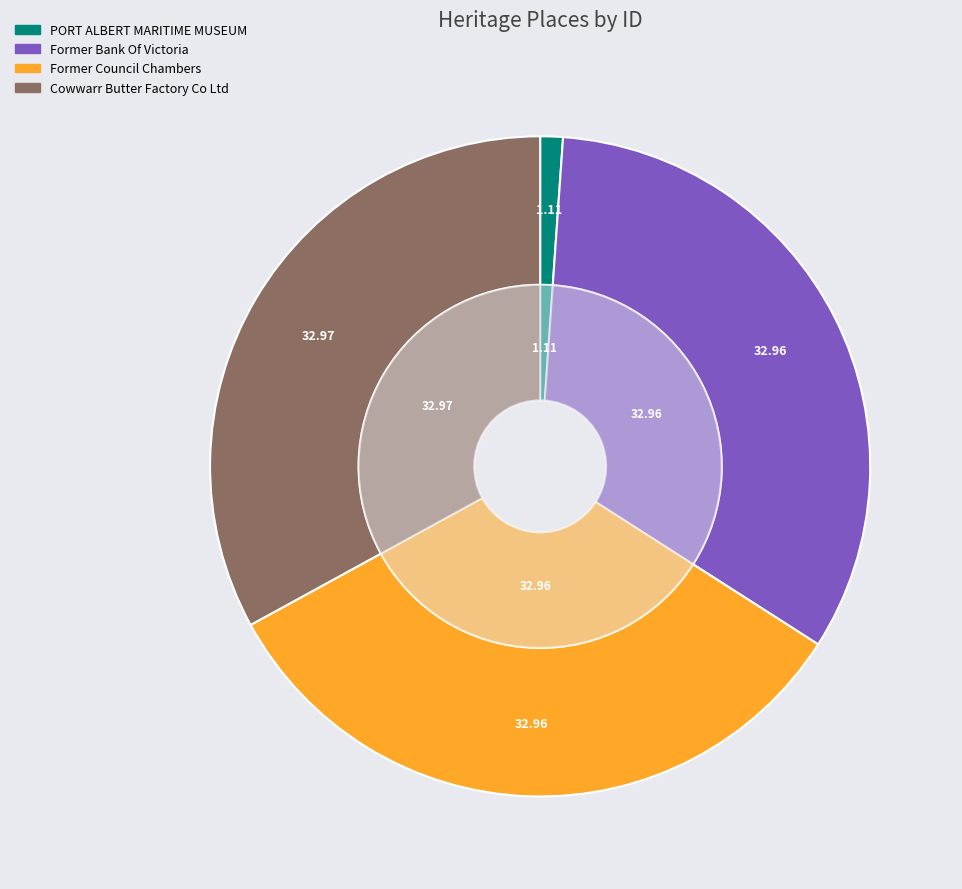

Does Former Council Chambers account for over 50% of the chart?

No